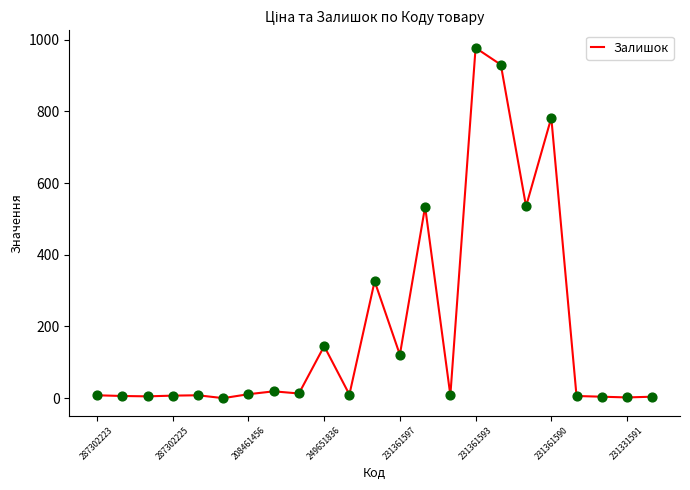

What is the maximum value shown in the chart?

977